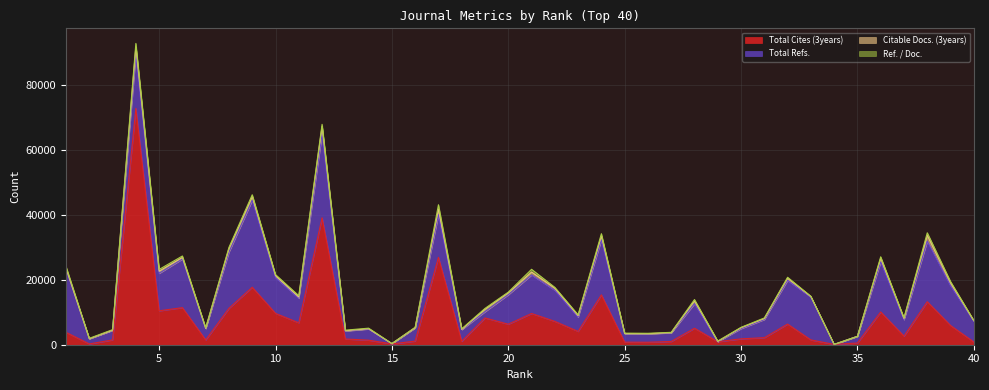

Reading right to left, extract all data points from this chart.

Total Cites (3years): 840	5916	13235	2643	10081	525	97	1474	6352	2169	1804	925	5074	991	758	790	15331	4089	7189	9608	6309	8247	1050	26859	1117	244	1396	1767	39054	6740	9644	17681	11201	1468	11404	10437	72713	1480	247	3816
Total Refs.: 6399	12244	18660	5039	15425	2058	0	13177	13454	5587	3149	0	7574	2648	2580	2569	16954	4397	9574	11870	9084	1922	3603	13150	4051	75	3432	2441	25833	7534	11021	26770	17329	3478	14970	11526	16752	2941	1577	19592
Citable Docs. (3years): 141	916	1759	396	1132	0	9	152	683	299	286	85	893	56	58	81	1260	478	643	884	572	758	71	1758	63	11	81	98	2294	402	624	1150	1018	86	473	650	2150	52	8	104
Ref. / Doc.: 104	378	787	209	417	12	1	116	261	183	112	128	364	119	119	125	613	246	240	845	220	252	184	1299	145	41	186	176	624	408	284	544	414	213	453	549	1084	163	143	576